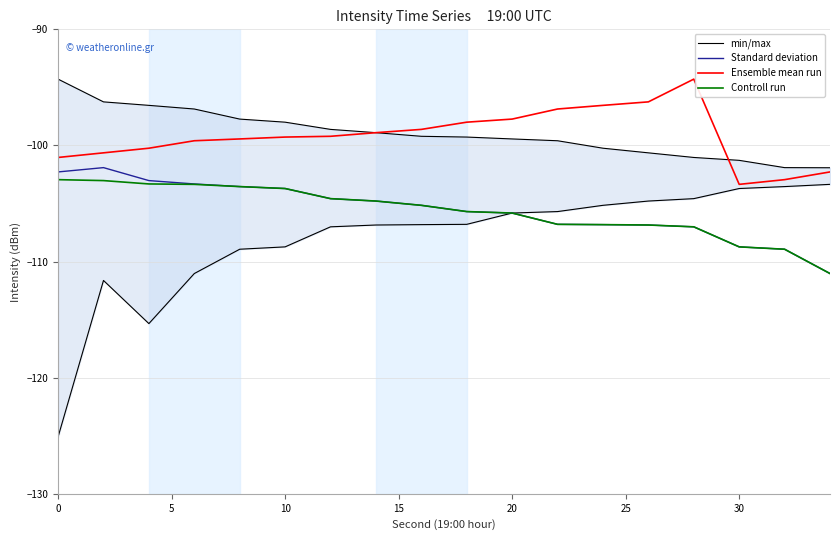

In Ensemble mean run, how many points are higher than both neighbors (excluding endpoints)?

1